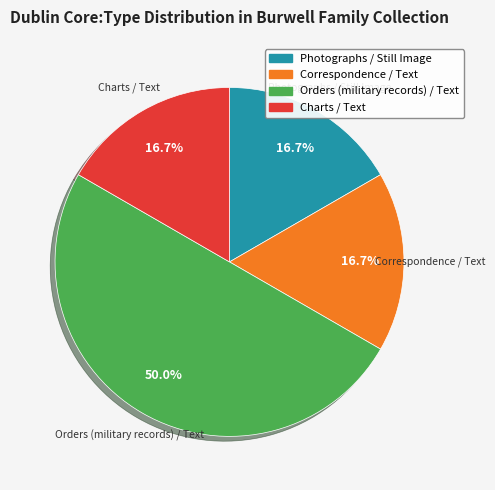

To the nearest percent, what is the difference between the largest and smallest slice percentages?

33%